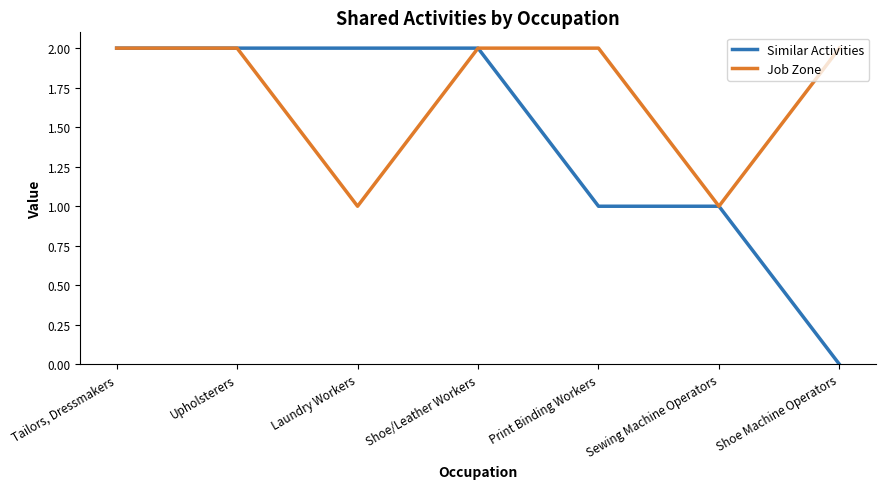

Which series has the largest total across all categories?

Job Zone